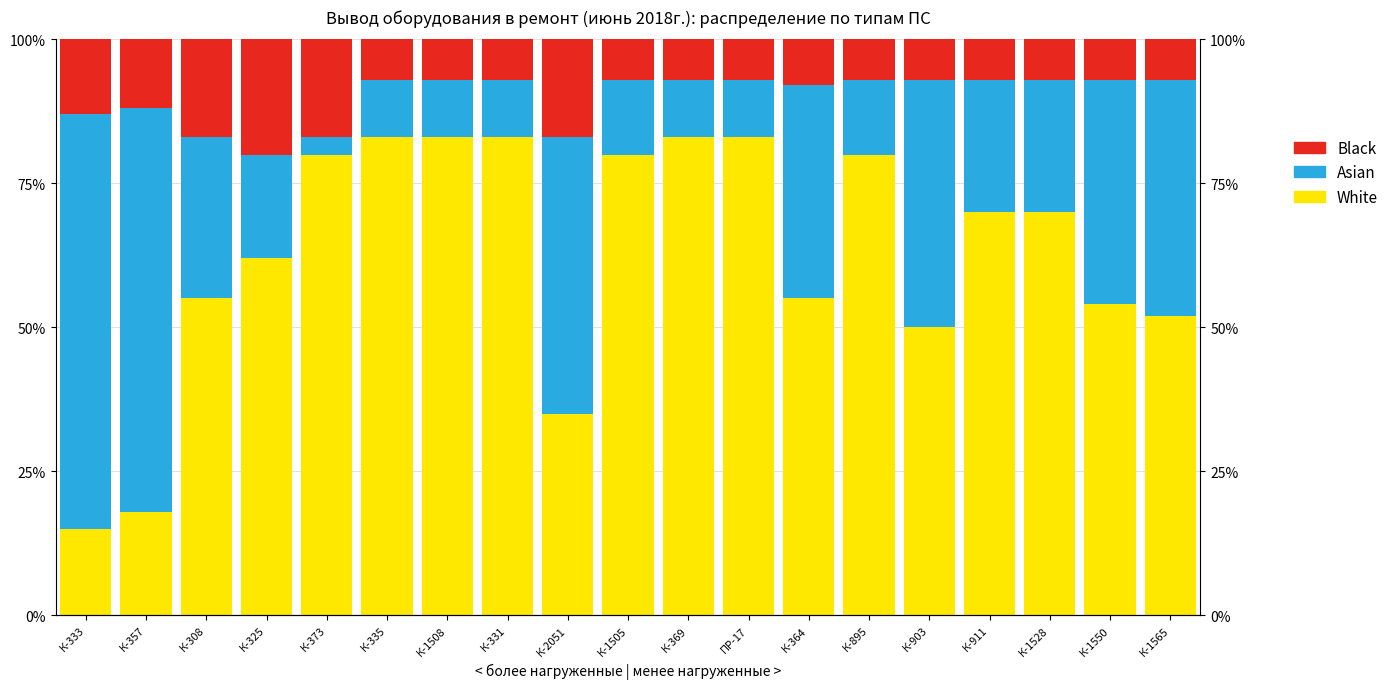

Reading left to right, transcribe all the data shown in this chart.

White: 15.0	18.0	55.0	62.0	80.0	83.0	83.0	83.0	35.0	80.0	83.0	83.0	55.0	80.0	50.0	70.0	70.0	54.0	52.0
Asian: 72.0	70.0	28.0	18.0	3.0	10.0	10.0	10.0	48.0	13.0	10.0	10.0	37.0	13.0	43.0	23.0	23.0	39.0	41.0
Black: 13.0	12.0	17.0	20.0	17.0	7.0	7.0	7.0	17.0	7.0	7.0	7.0	8.0	7.0	7.0	7.0	7.0	7.0	7.0